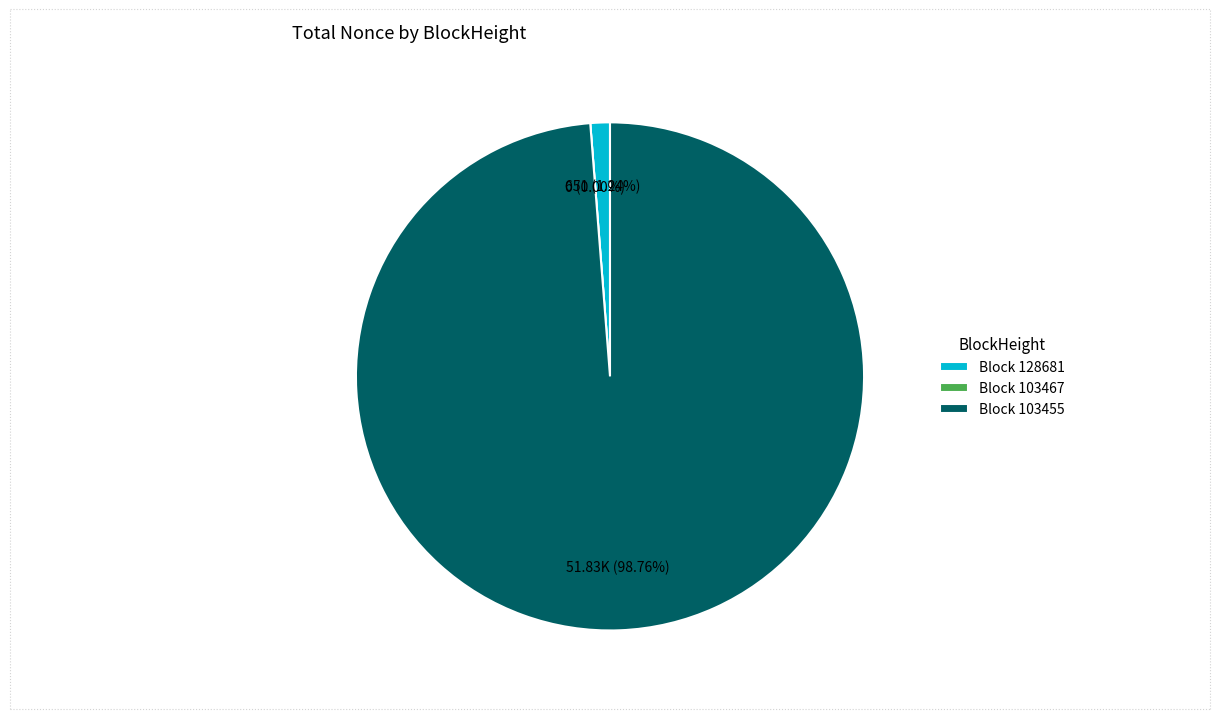

To the nearest percent, what is the difference between the 128681 and 103467 slice percentages?

1%